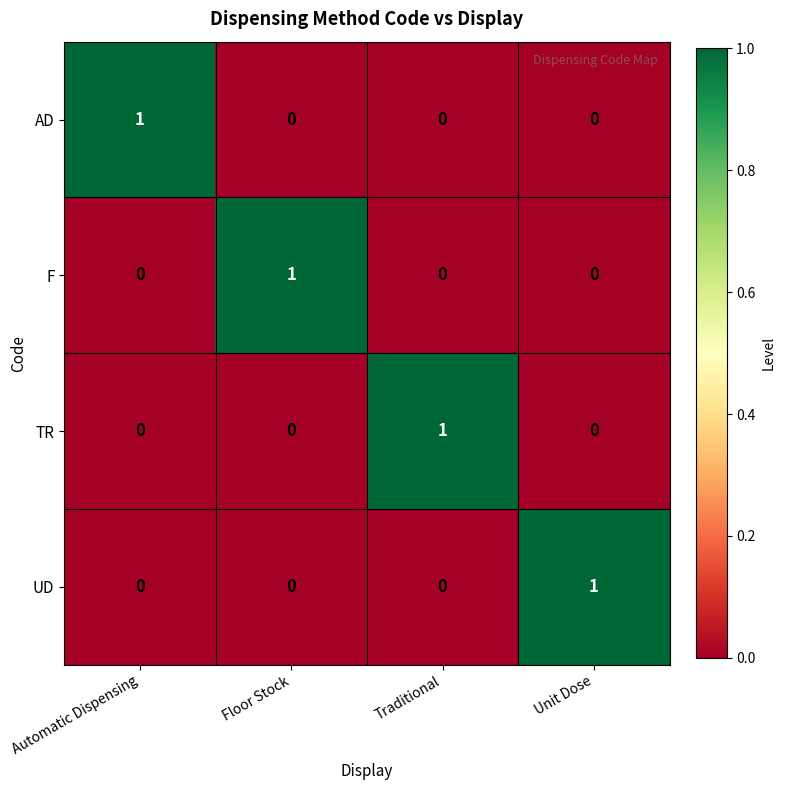

Reading left to right, extract all data points from this chart.

AD: Automatic Dispensing=1	Floor Stock=0	Traditional=0	Unit Dose=0
F: Automatic Dispensing=0	Floor Stock=1	Traditional=0	Unit Dose=0
TR: Automatic Dispensing=0	Floor Stock=0	Traditional=1	Unit Dose=0
UD: Automatic Dispensing=0	Floor Stock=0	Traditional=0	Unit Dose=1